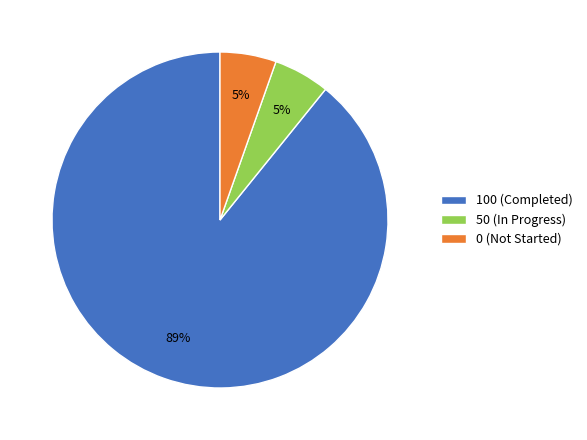

What percentage is the 0 (Not Started) slice, to the nearest percent?

5%